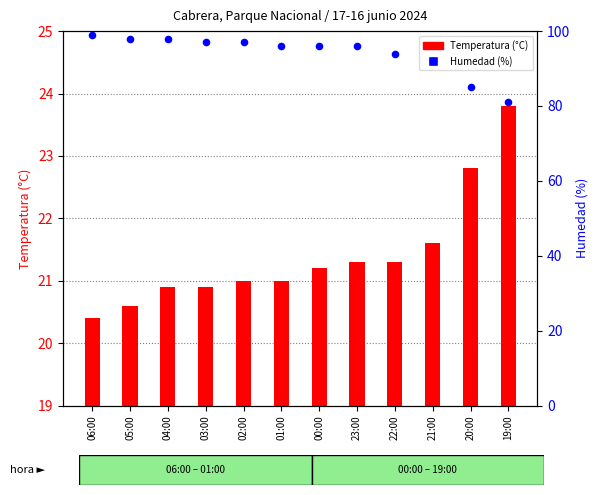

Is the value of Temperatura at 02:00 greater than the value of Humedad at 22:00?

No